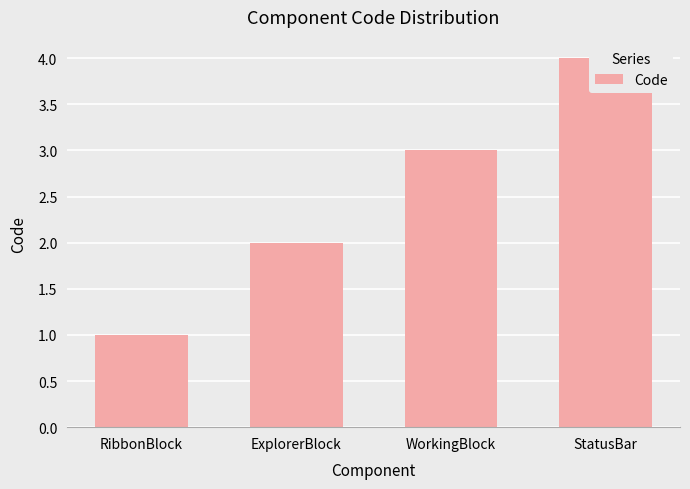

What position from the left is RibbonBlock?

1